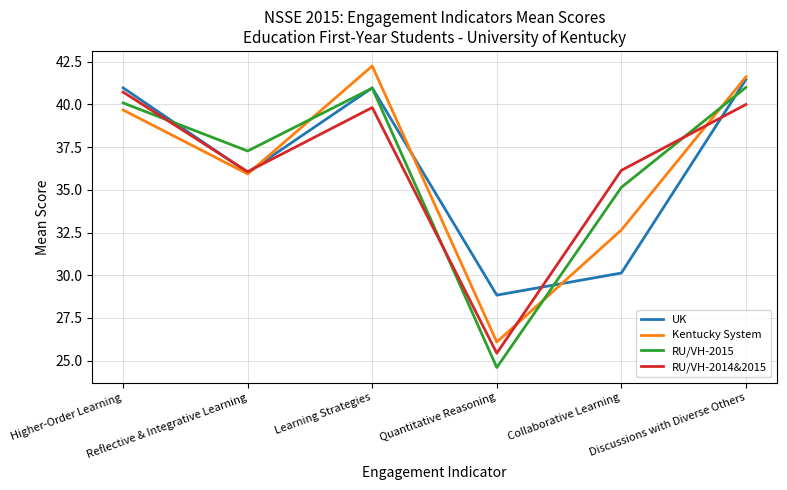

What are all the series names shown in the legend?

UK, Kentucky System, RU/VH-2015, RU/VH-2014&2015